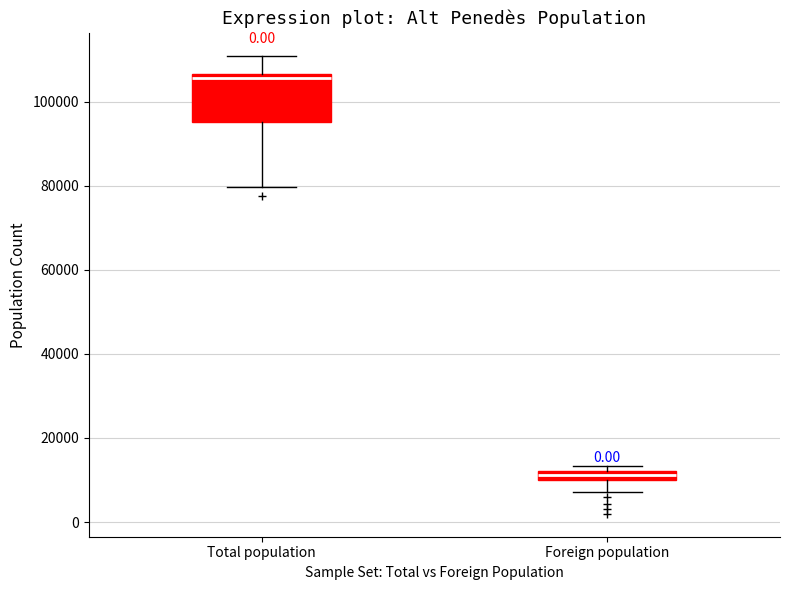

Where is the lower edge of the box for Foreign population on the y-axis? The values are not printed on the chart, so give them approximately, as read against the axis.

10000